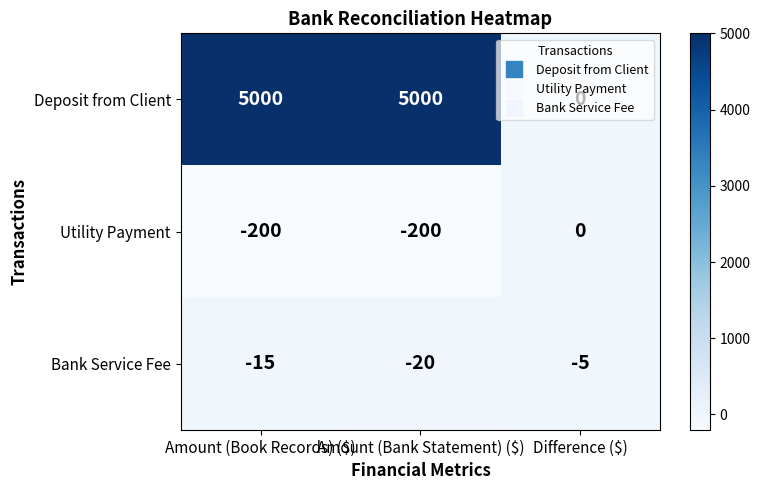

Which series has the largest range (max minus min)?

Deposit from Client